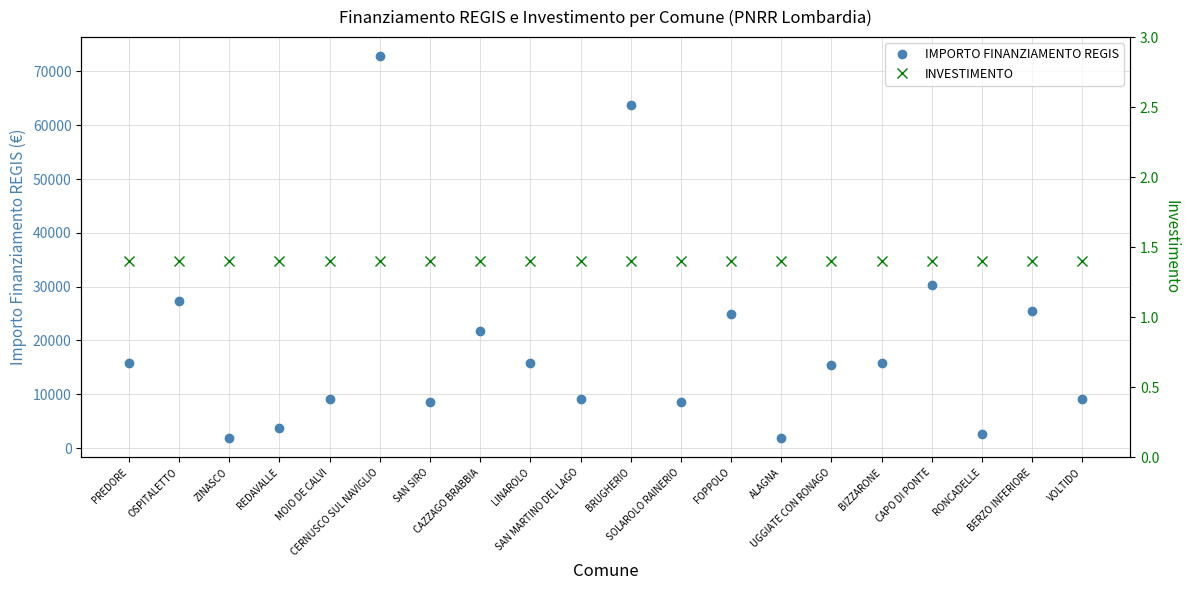

What is the total value across all series at CAPO DI PONTE?

30351.4